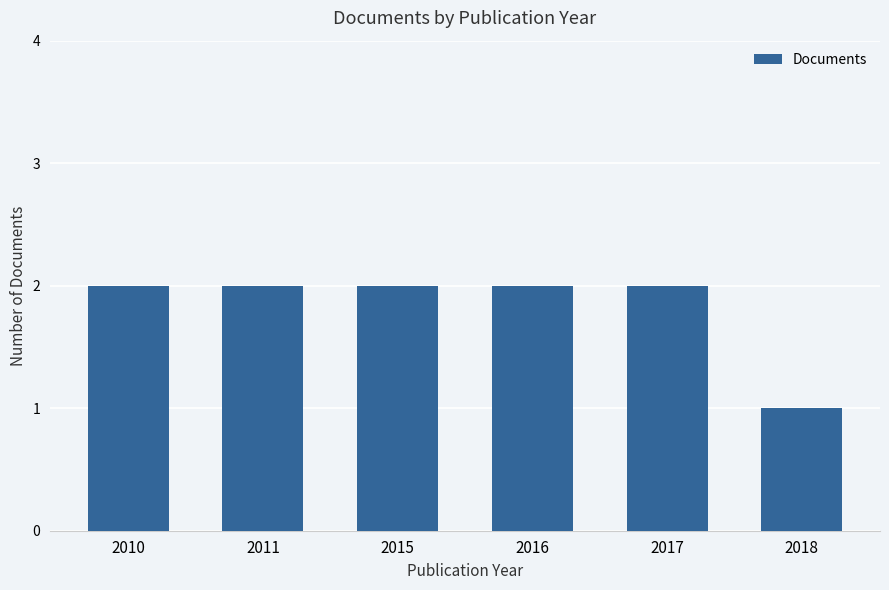

What is the ratio of the value at 2011 to the value at 2018?

2.0